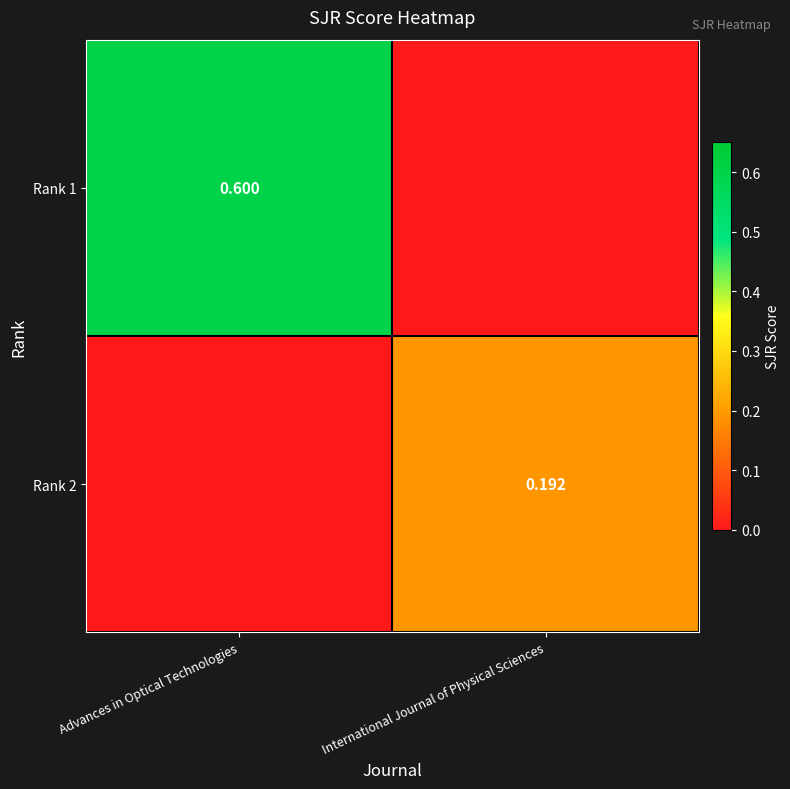

Is the value of Rank 1 at Advances in Optical Technologies greater than the value of Rank 2 at International Journal of Physical Sciences?

Yes